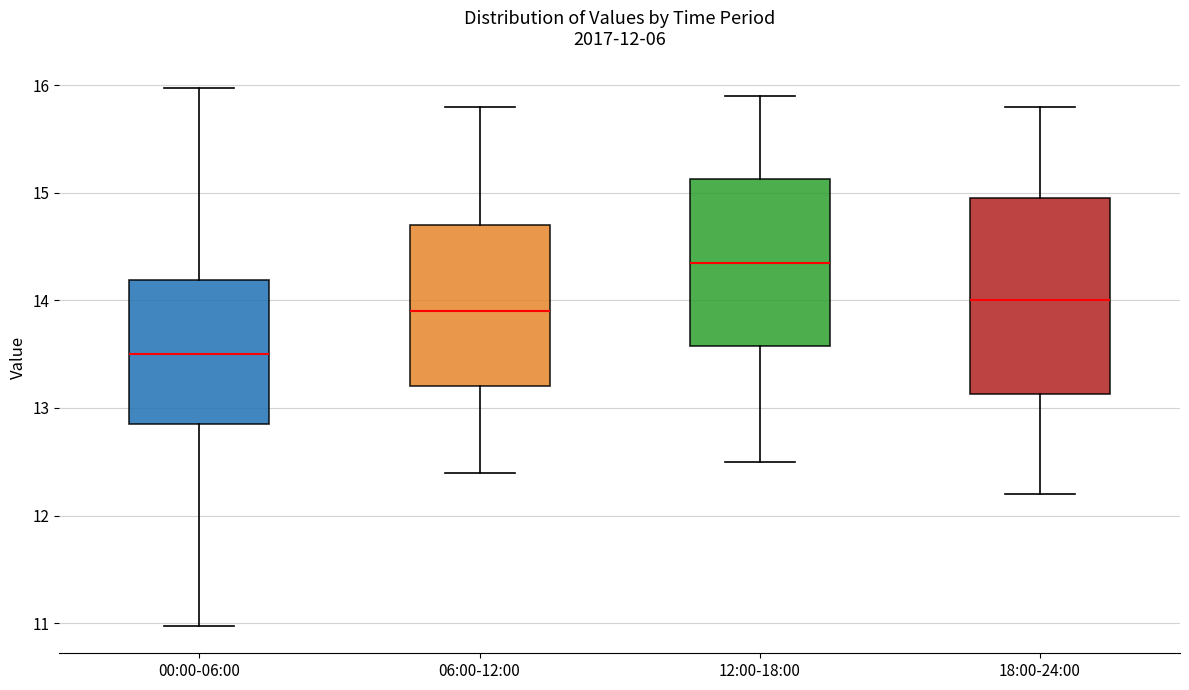

Which box's median line is the highest?

12:00-18:00